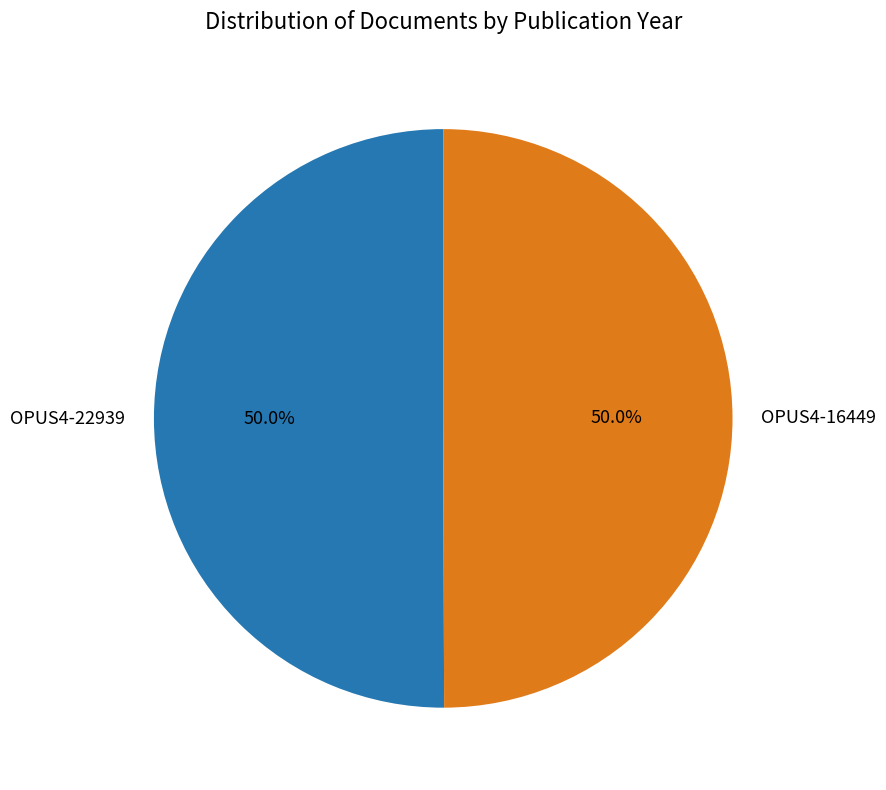

To the nearest percent, what portion does OPUS4-22939 represent?

50%